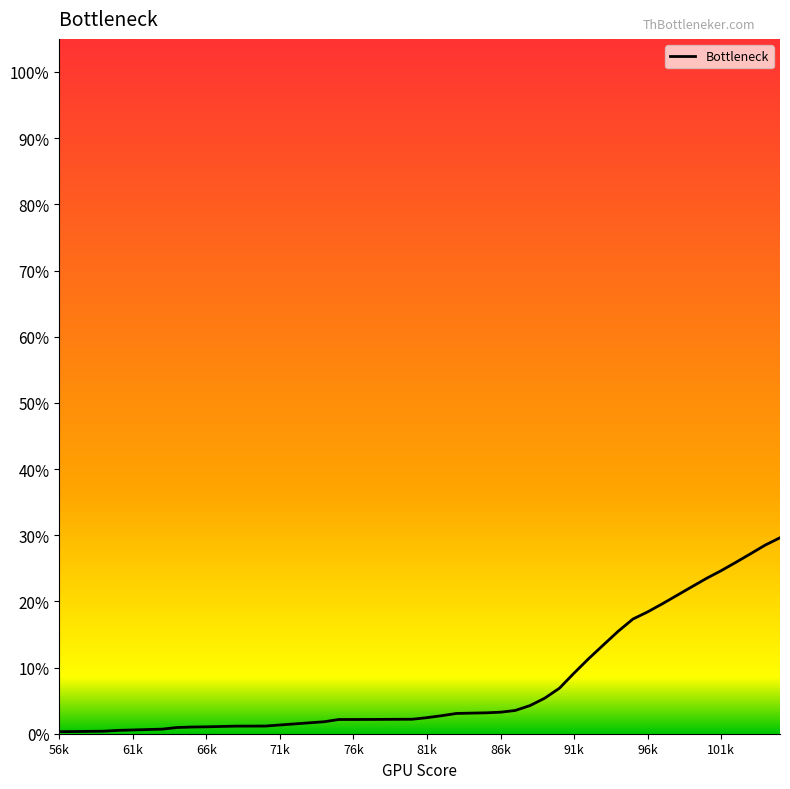

Does the chart have visible grid lines?

No